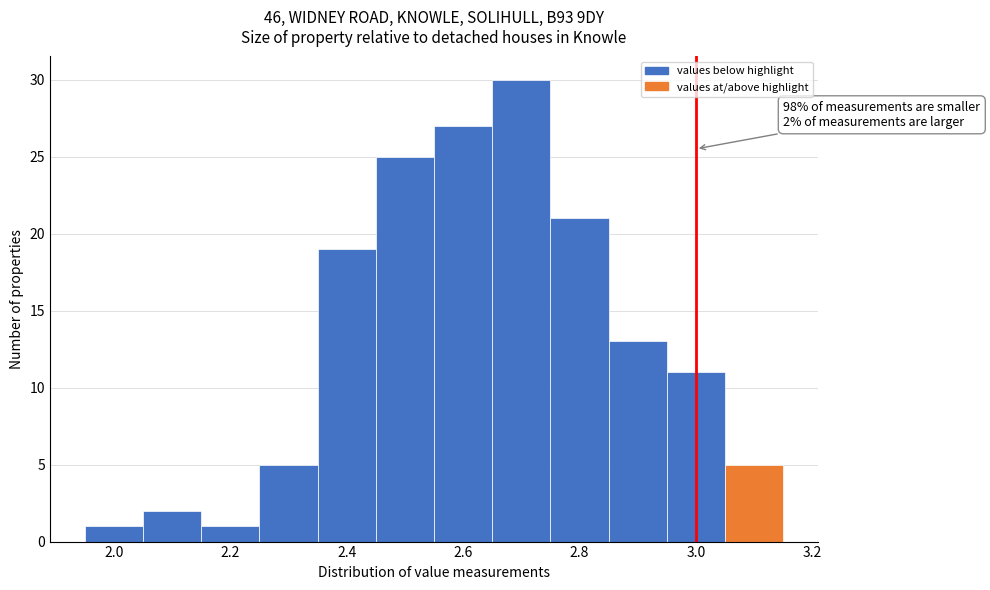

Which range on the x-axis has the tallest bar?

2.65 to 2.75